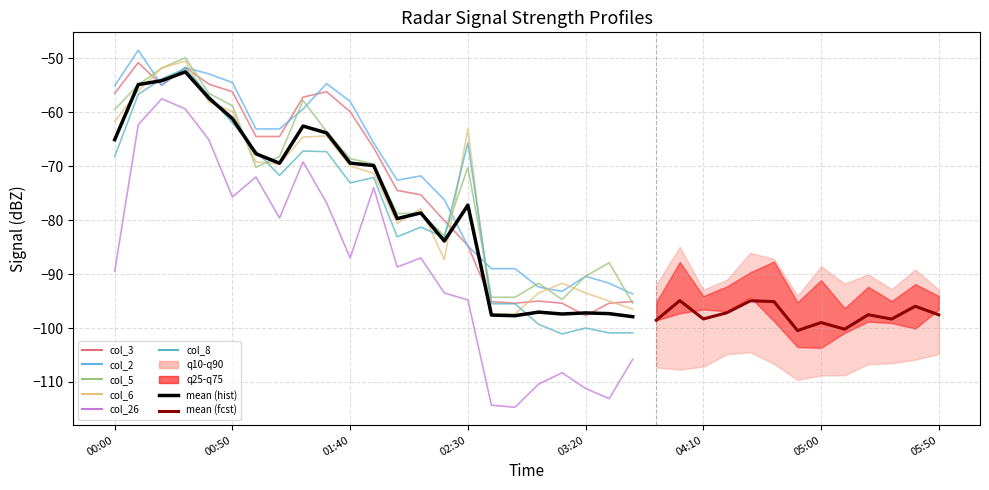

At how many categories does at least one series exceed -52?

3